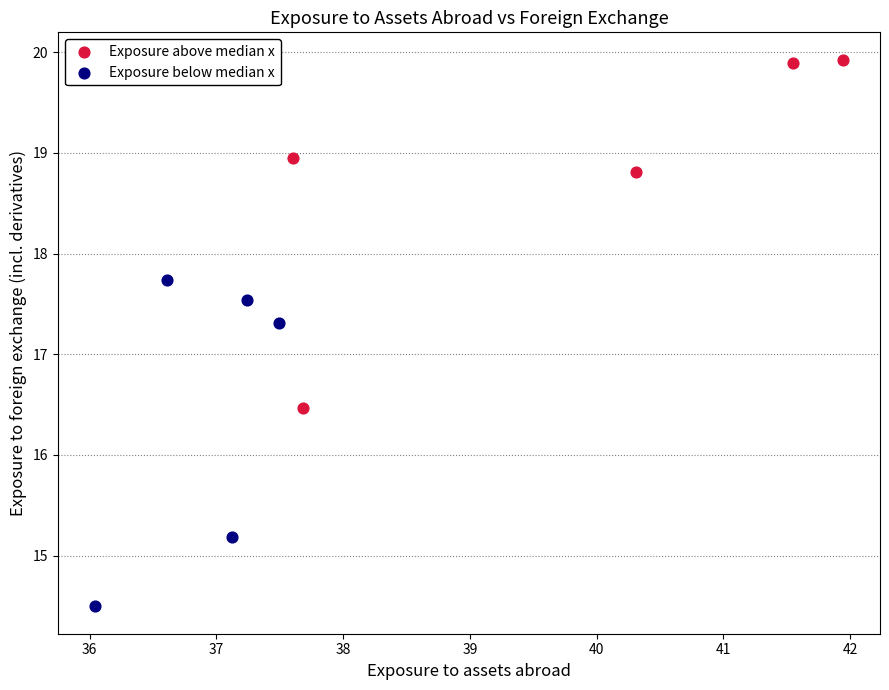

Which series contains the lowest Y value?

Exposure below median x